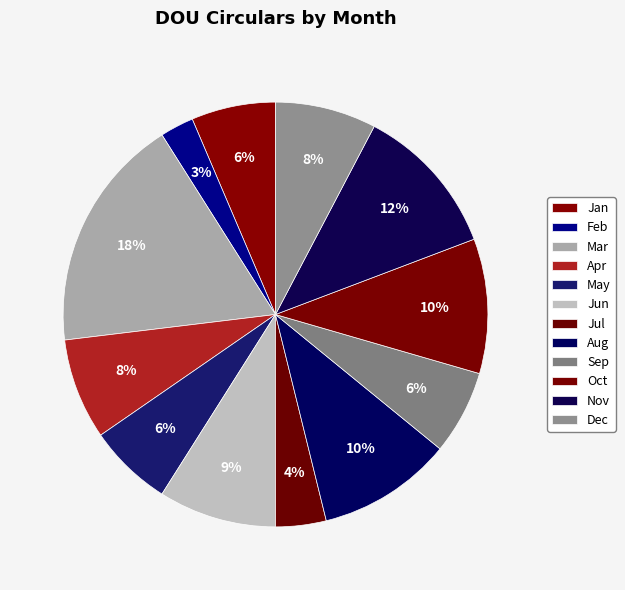

How many segments does this pie chart have?

12